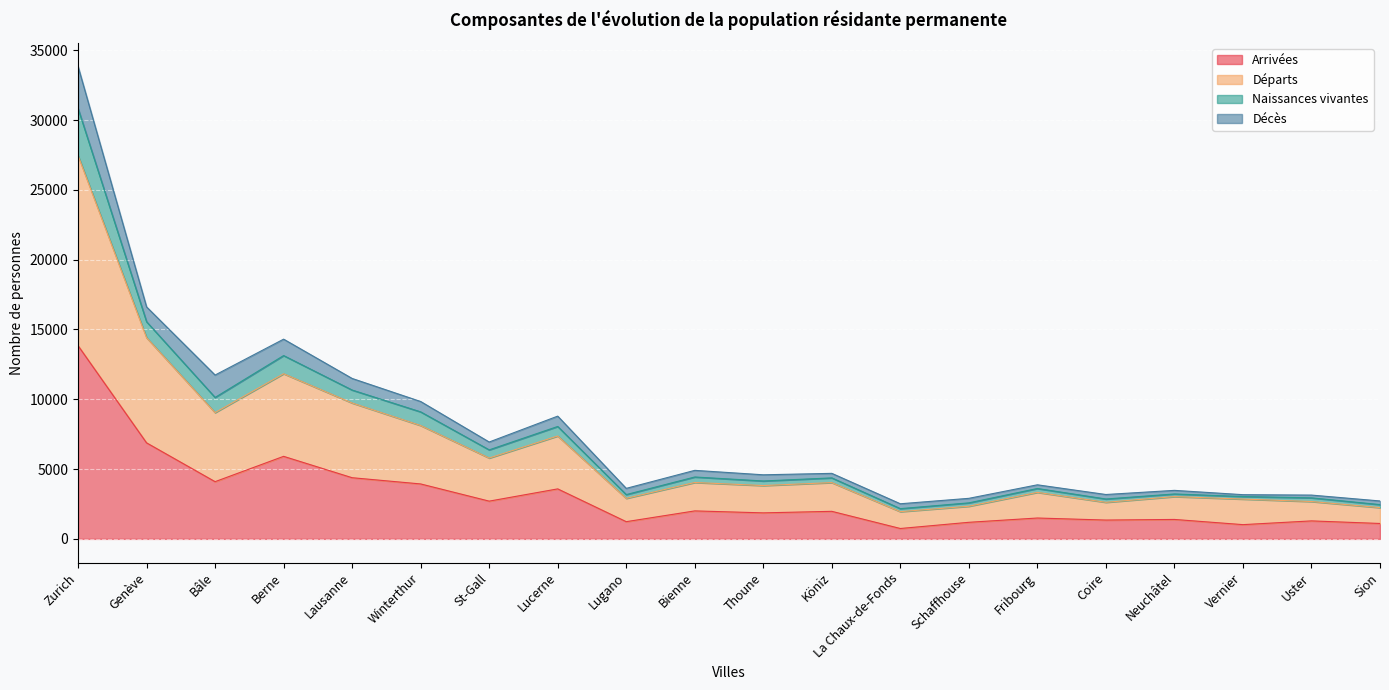

Is it true that Arrivées equals 2881 at Lausanne?

False